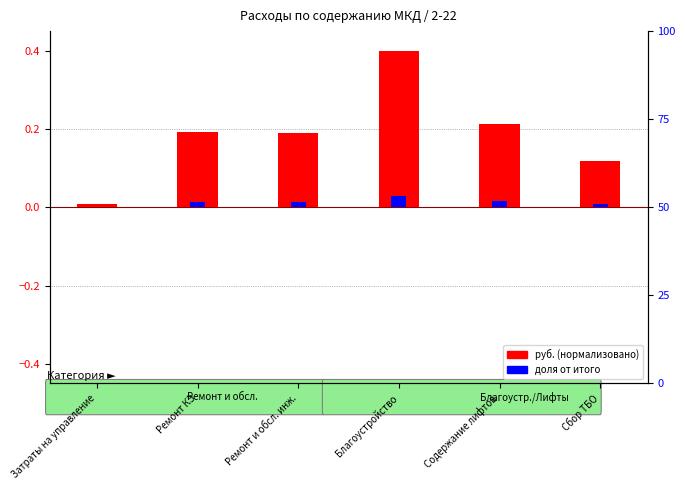

List the series in order of their overall mean, highest first.

руб. (нормализовано), доля от итого